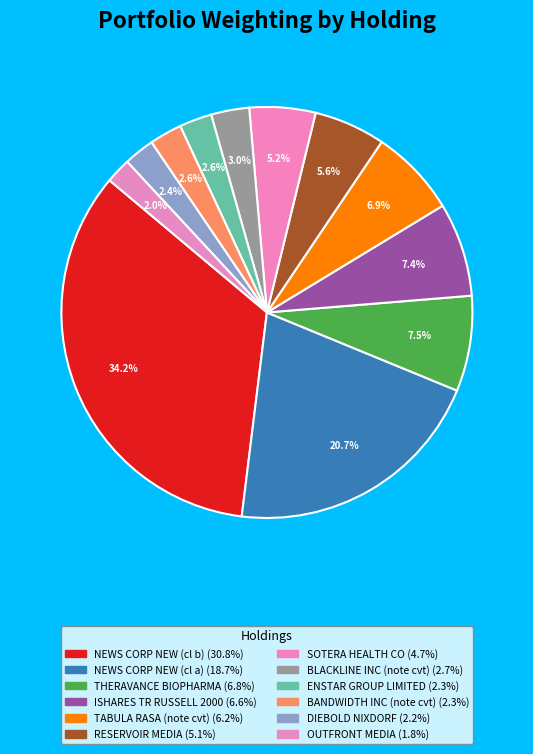

How many segments does this pie chart have?

12